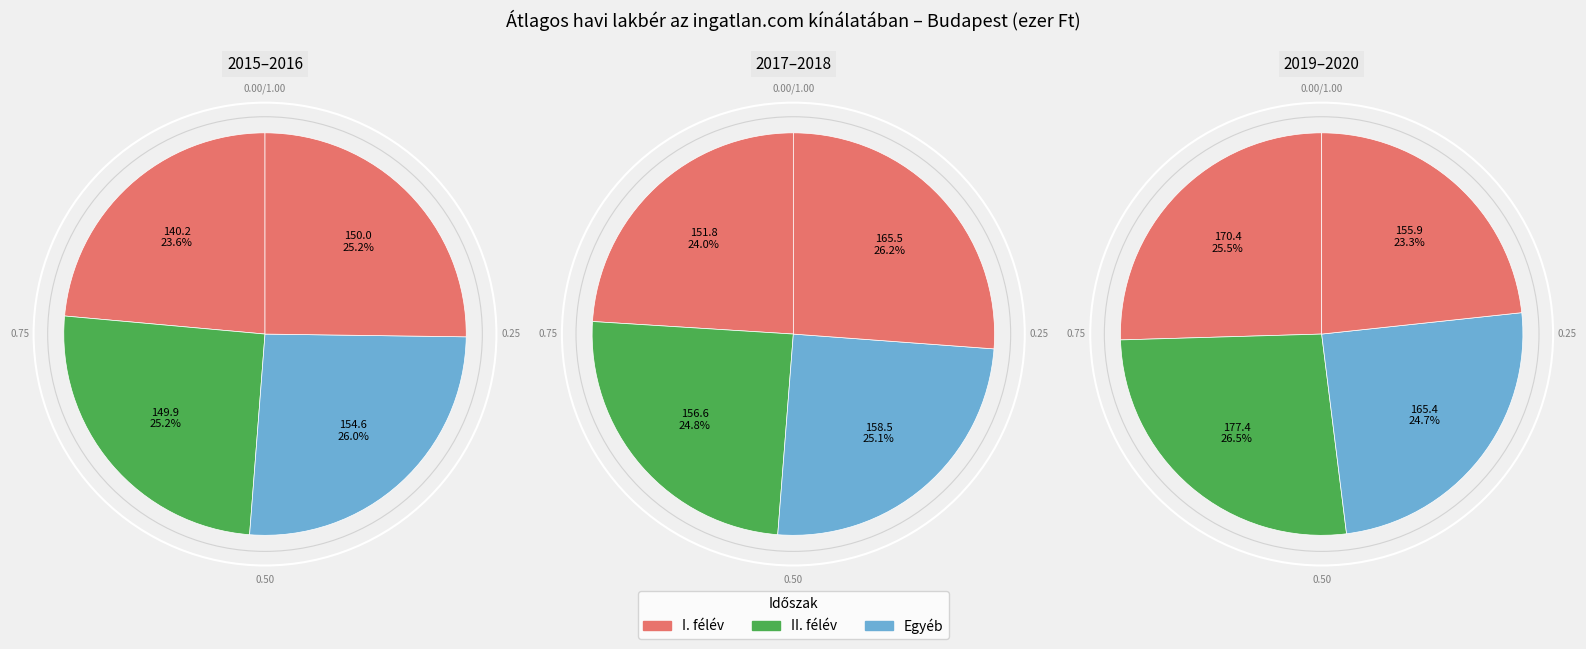

Rank the categories by value from lowest to highest.

2015 I., 2015 II., 2016 II., 2017 I., 2016 I., 2020 II., 2017 II., 2018 I., 2020 I., 2018 II., 2019 I., 2019 II.